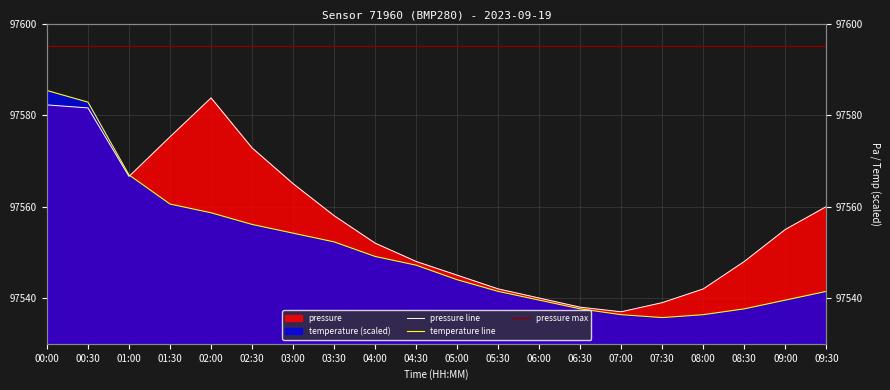

True or false: pressure max and pressure line cross at least once.

False